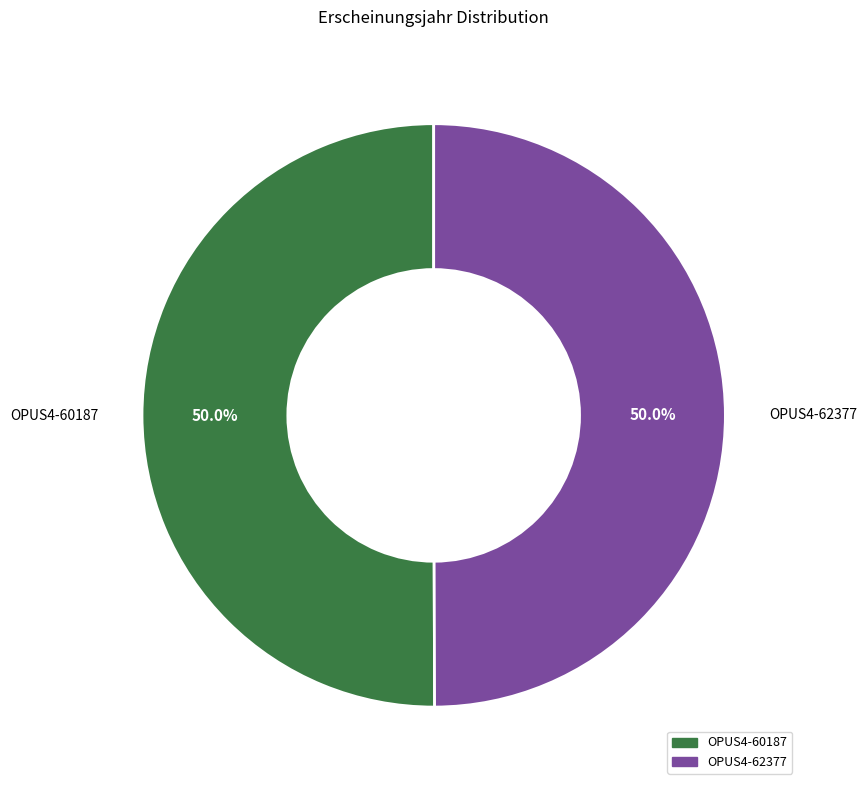

Approximately how many times larger is the value at OPUS4-62377 compared to OPUS4-60187?

1.0